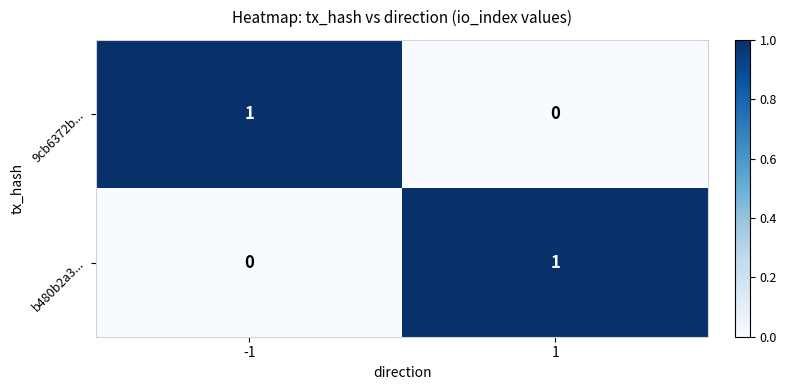

True or false: b480b2a3... has a value of 1 at 1.

True